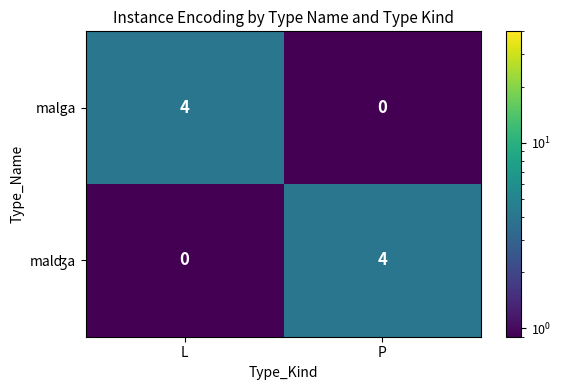

List the labels in order of malga value, largest first.

L, P